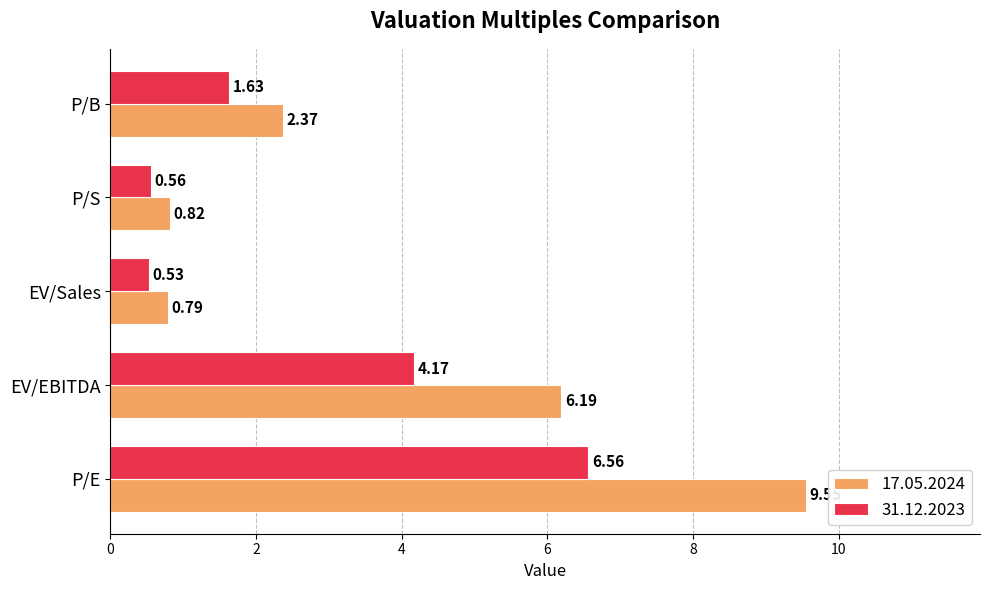

Which series has the largest range (max minus min)?

17.05.2024